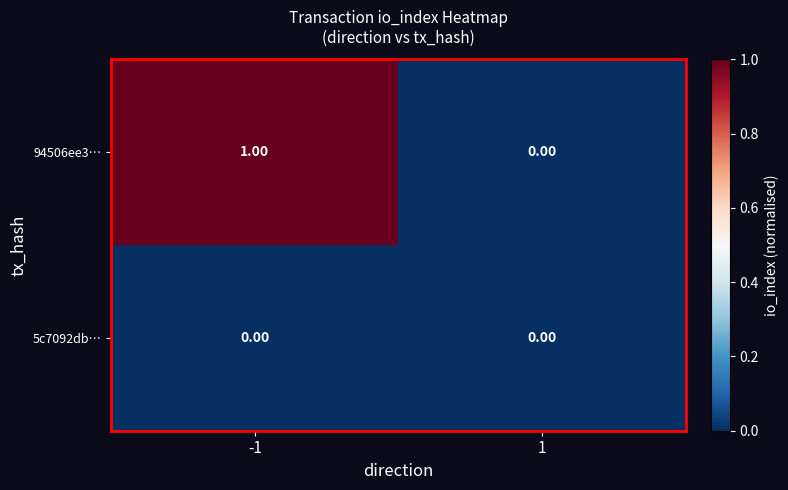

Is the value of 94506ee3… at -1 greater than the value of 5c7092db… at -1?

Yes